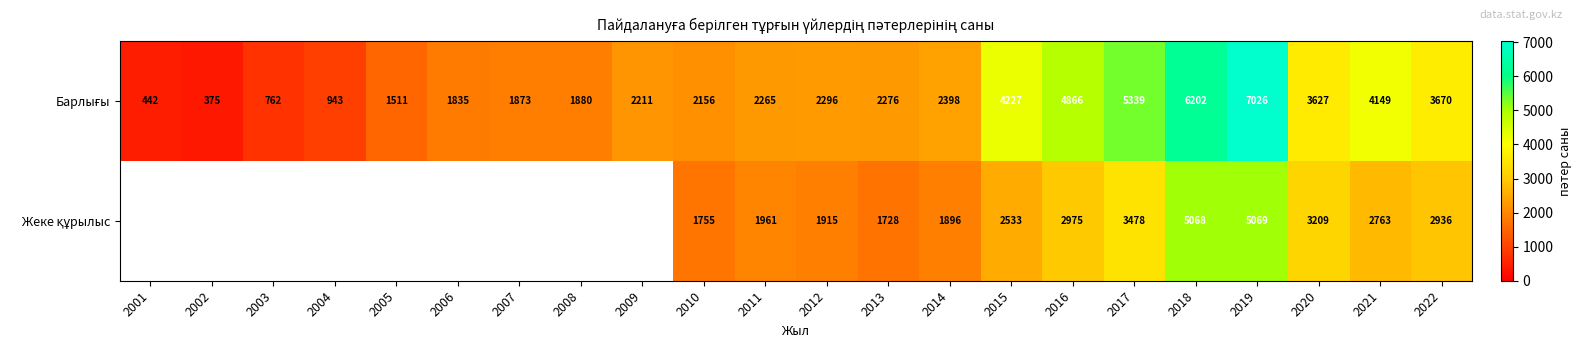

What is the total value across all series at 2013?

4004